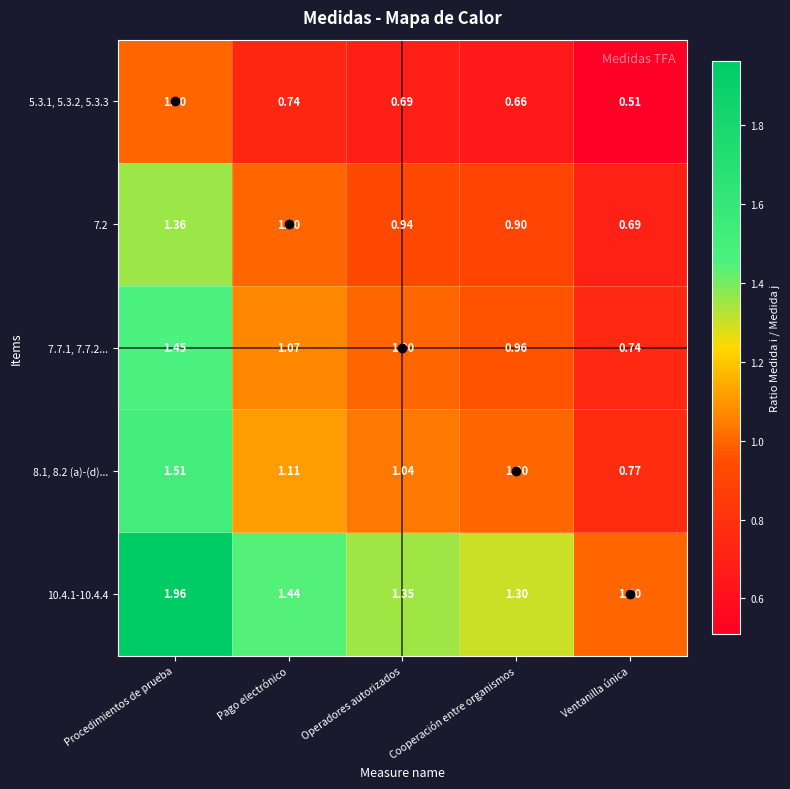

How many categories are shown in the chart?

5